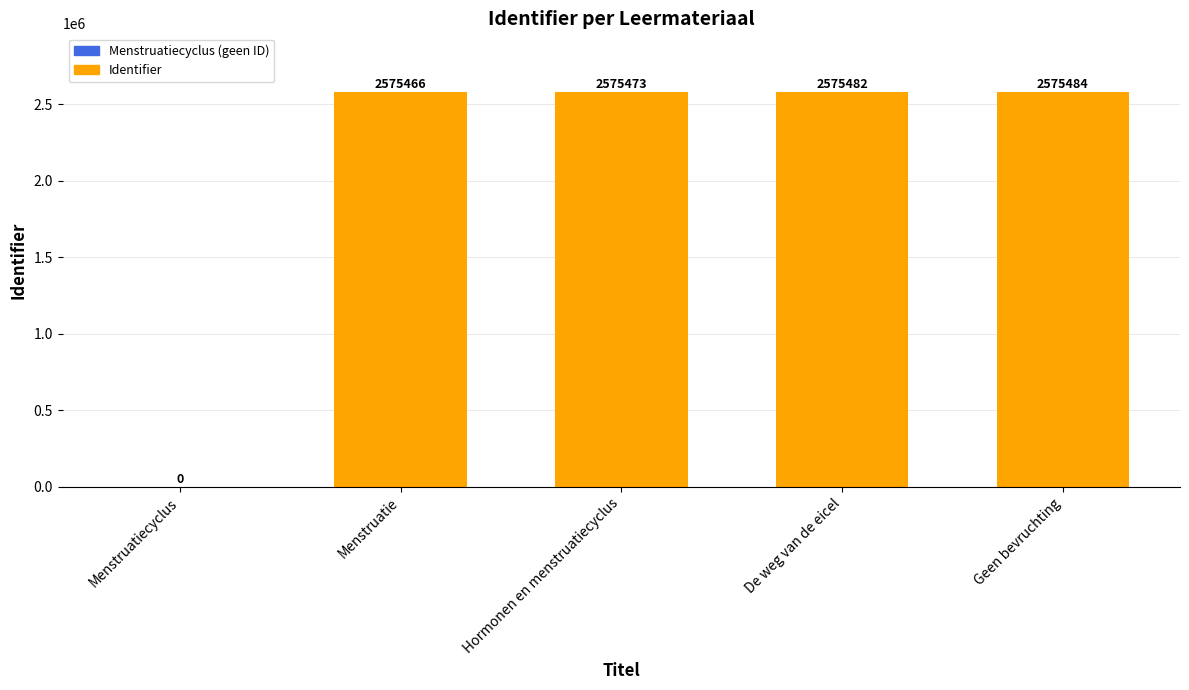

What is the average value?

2060381